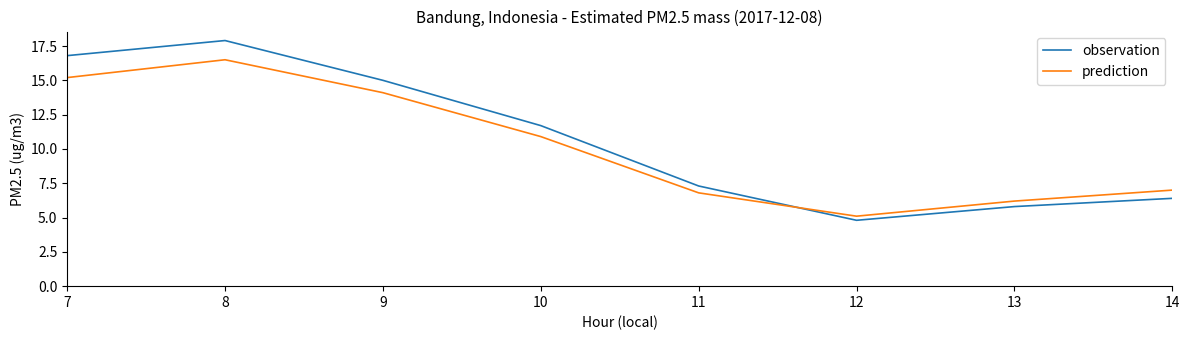

What is the difference between the maximum and minimum values in the observation series?

13.1